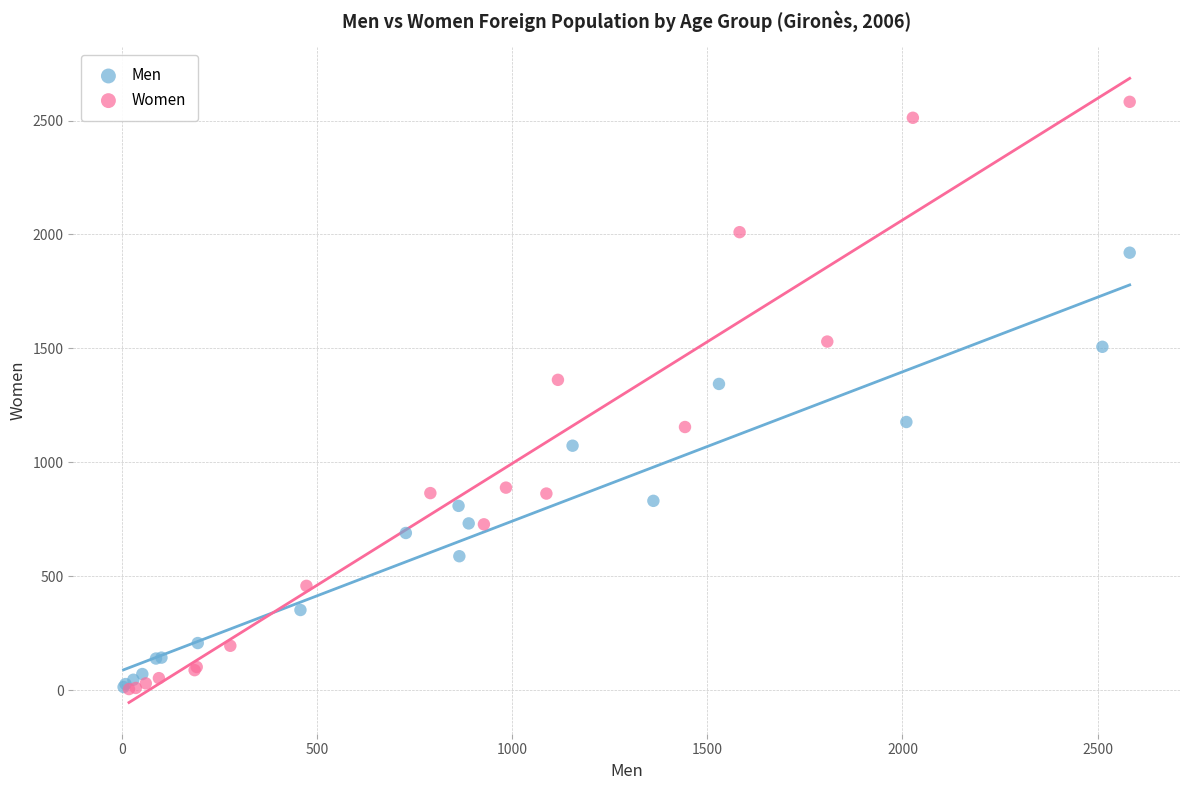

Which series has the widest spread of Y values?

Women